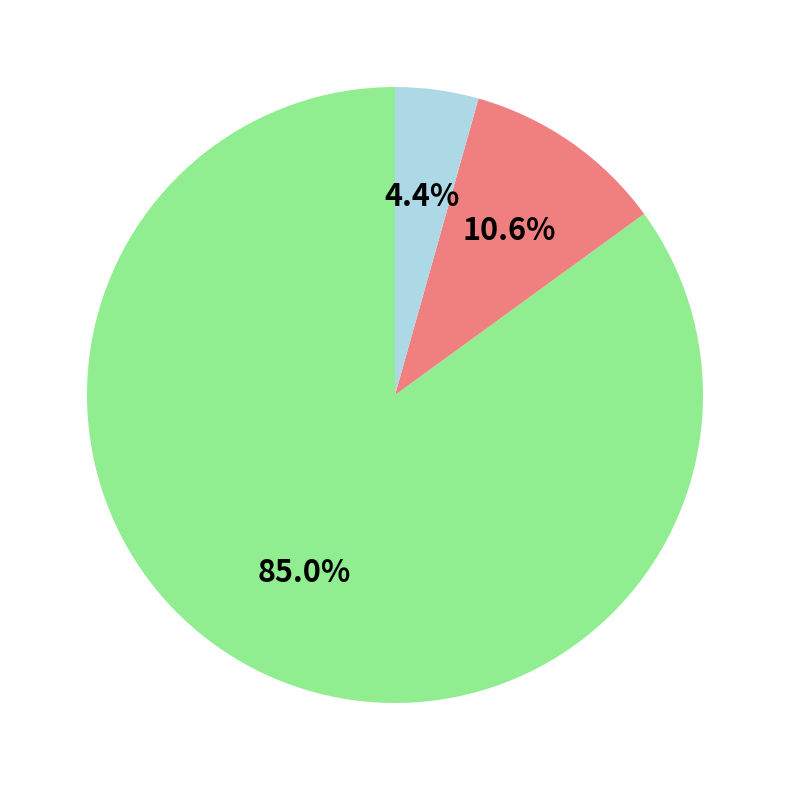

Does any single category account for the majority?

Yes